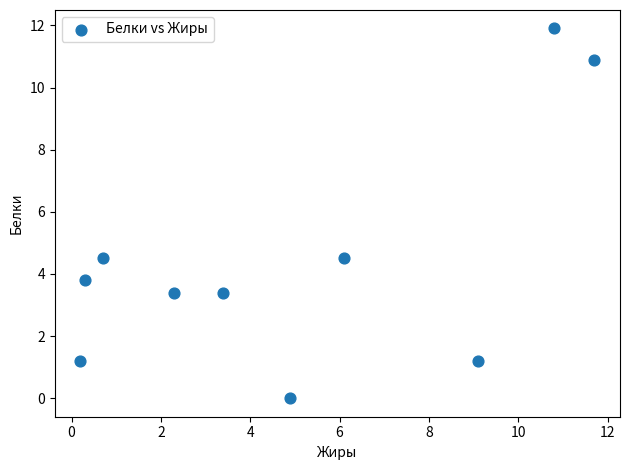

What is the average Y value?

4.5